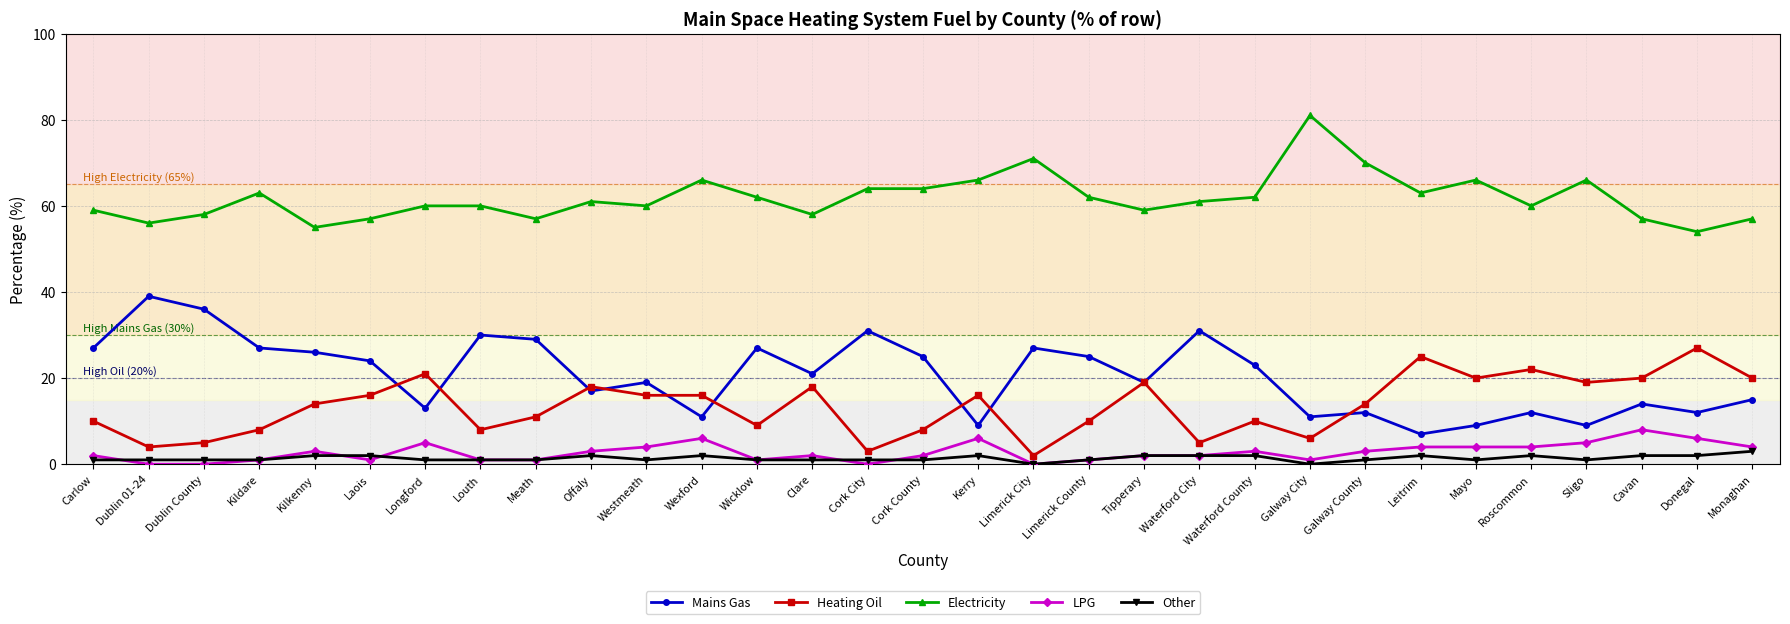

Count the number of categories in the chart.

31